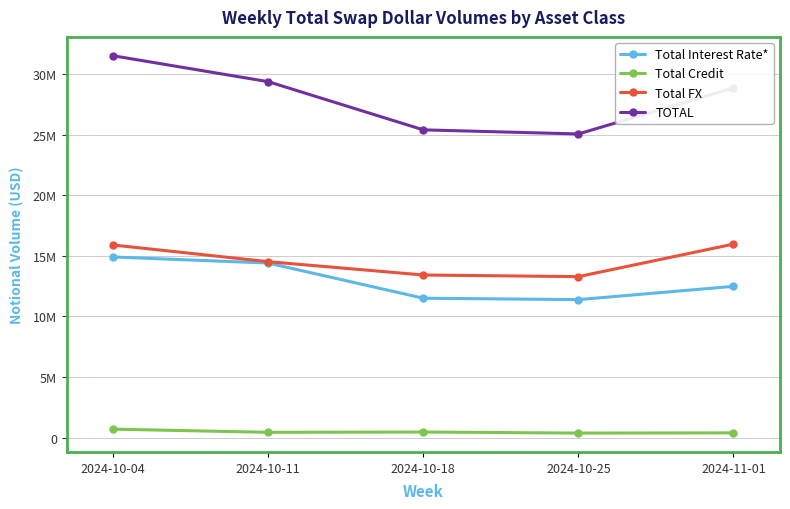

True or false: Total Interest Rate* and TOTAL intersect in this chart.

False